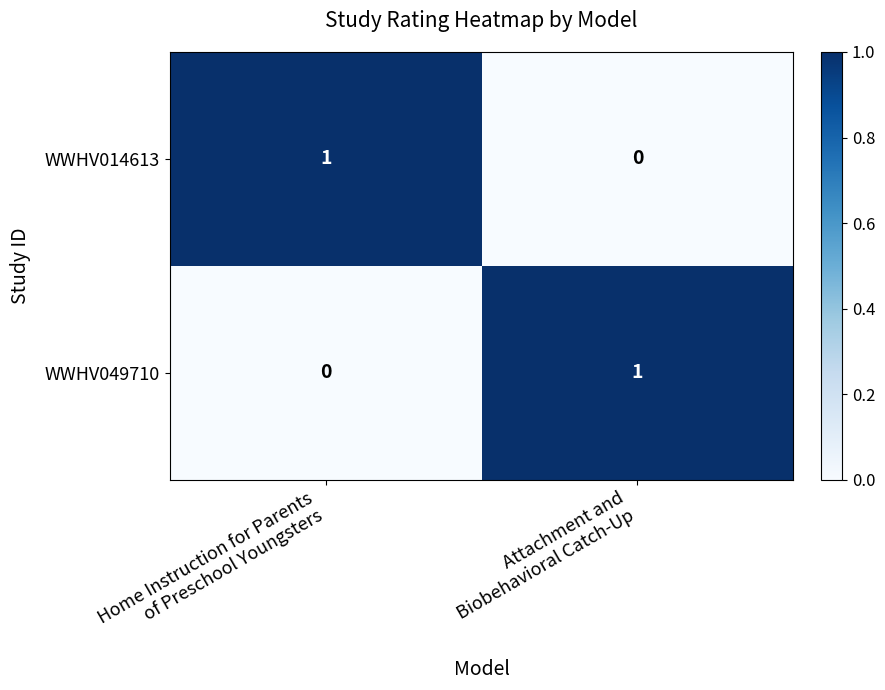

Reading left to right, transcribe all the data shown in this chart.

WWHV014613: 1	0
WWHV049710: 0	1